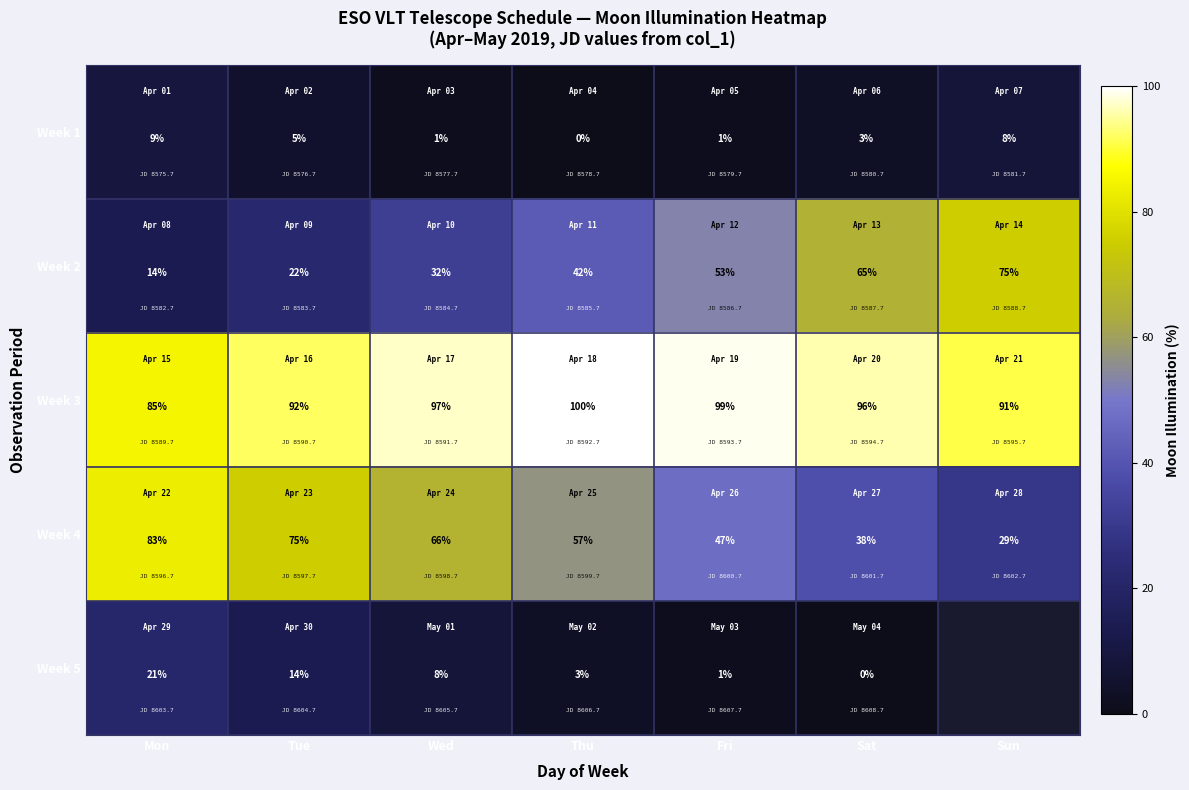

Which series changed the most between Mon and Sat?

Week 2